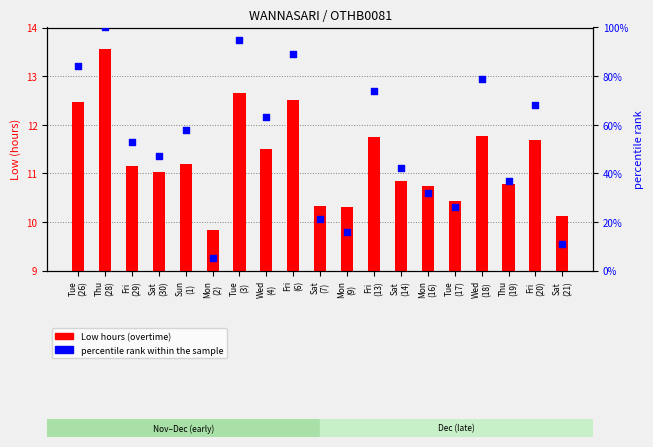

Which series has the largest total across all categories?

percentile rank within the sample